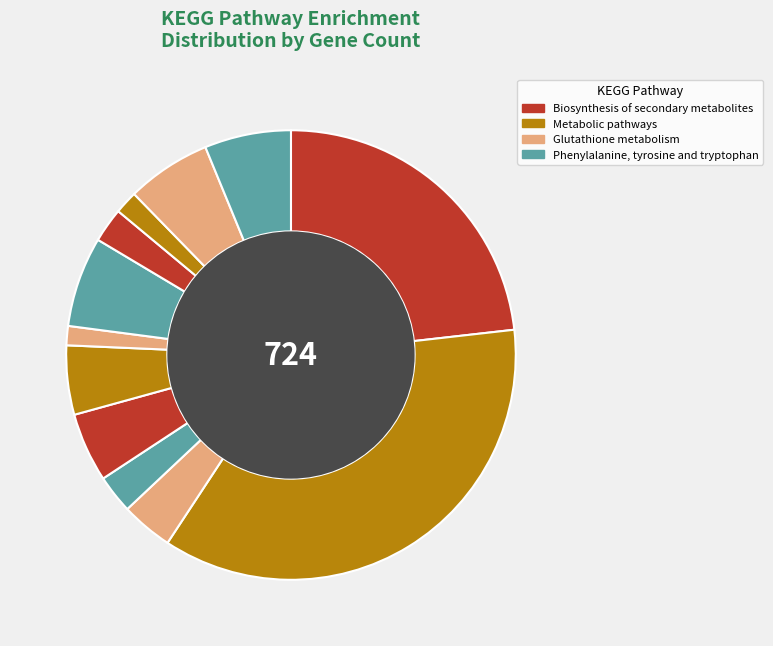

Count the number of slices in the pie.

12